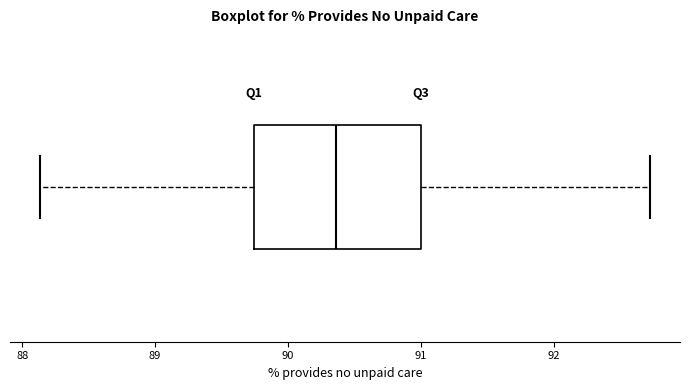

Read this box plot against the x-axis: the position of the median line, the range covered by the box, and the ends of both whiskers. The values are not printed on the chart, so give them approximately, as read against the axis.

median 90.4, box 89.7 to 91.0, whiskers 88.1 to 92.7